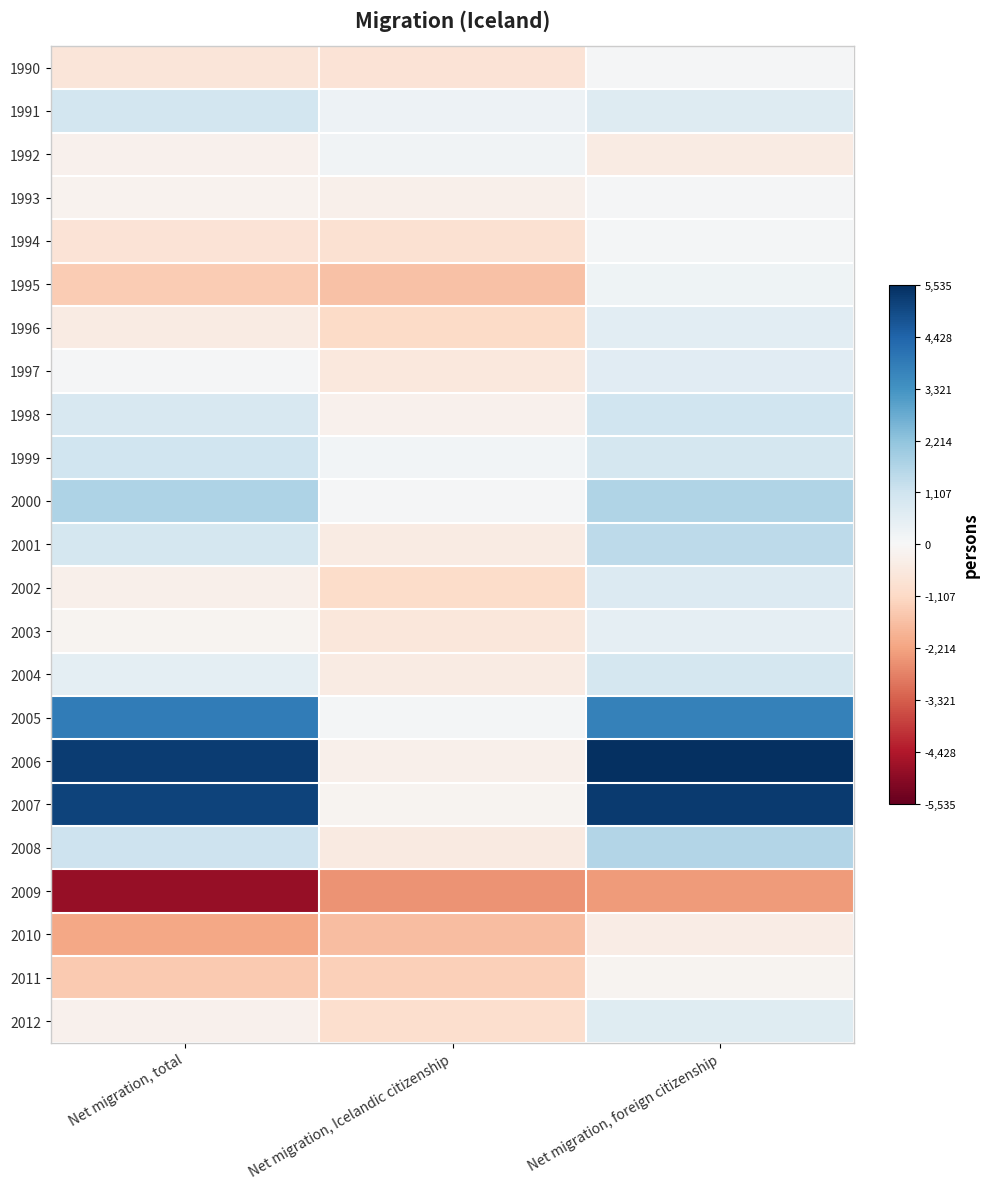

How many categories are shown in the chart?

3